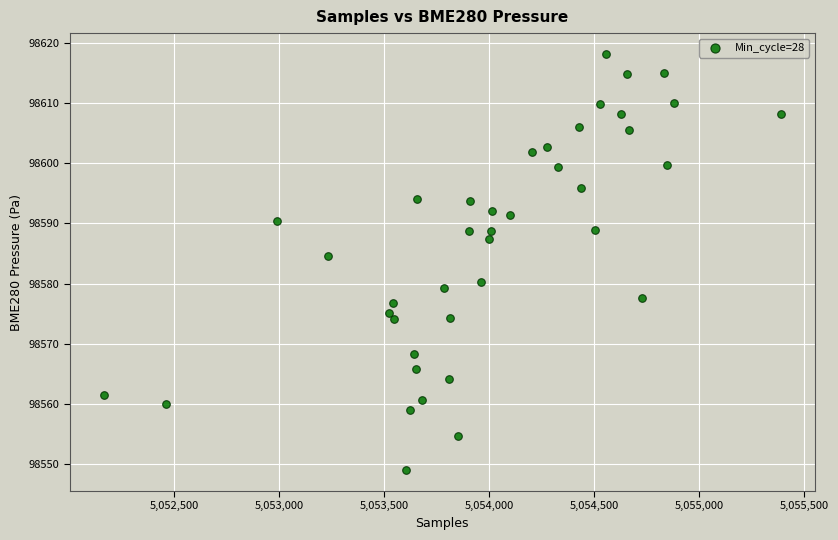

What Y value in the scatter plot is closest to 98583?

98584.6